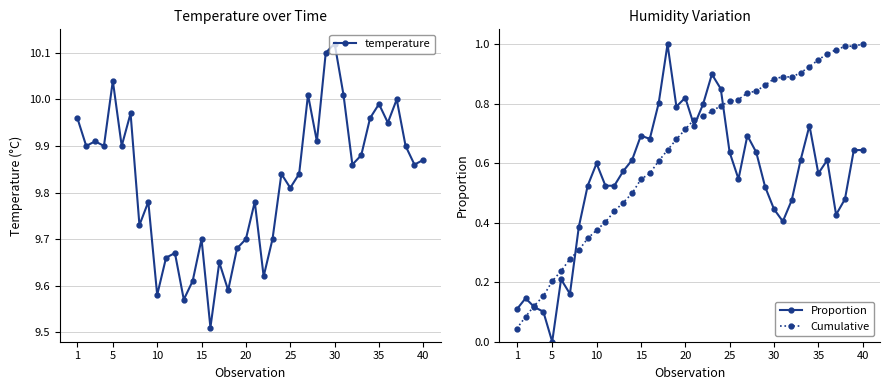

True or false: temperature and Cumulative cross at least once.

False